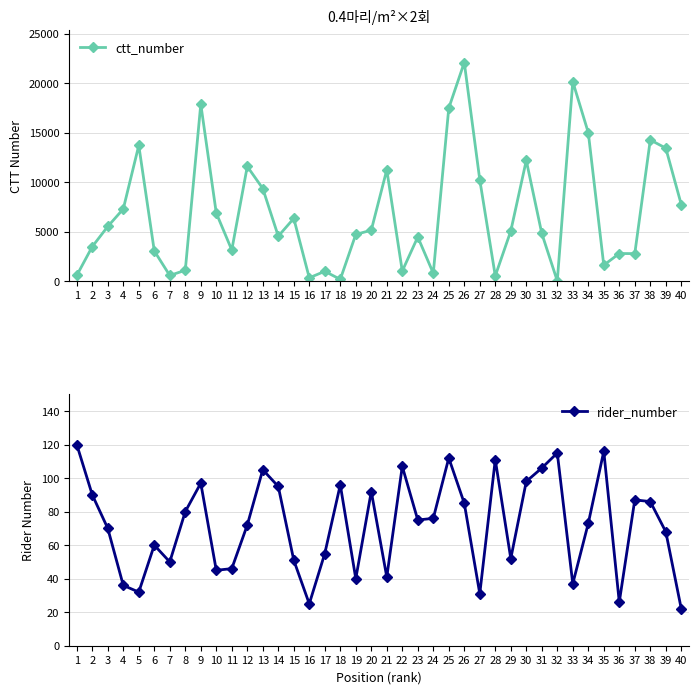

How many lines are shown in the chart?

2